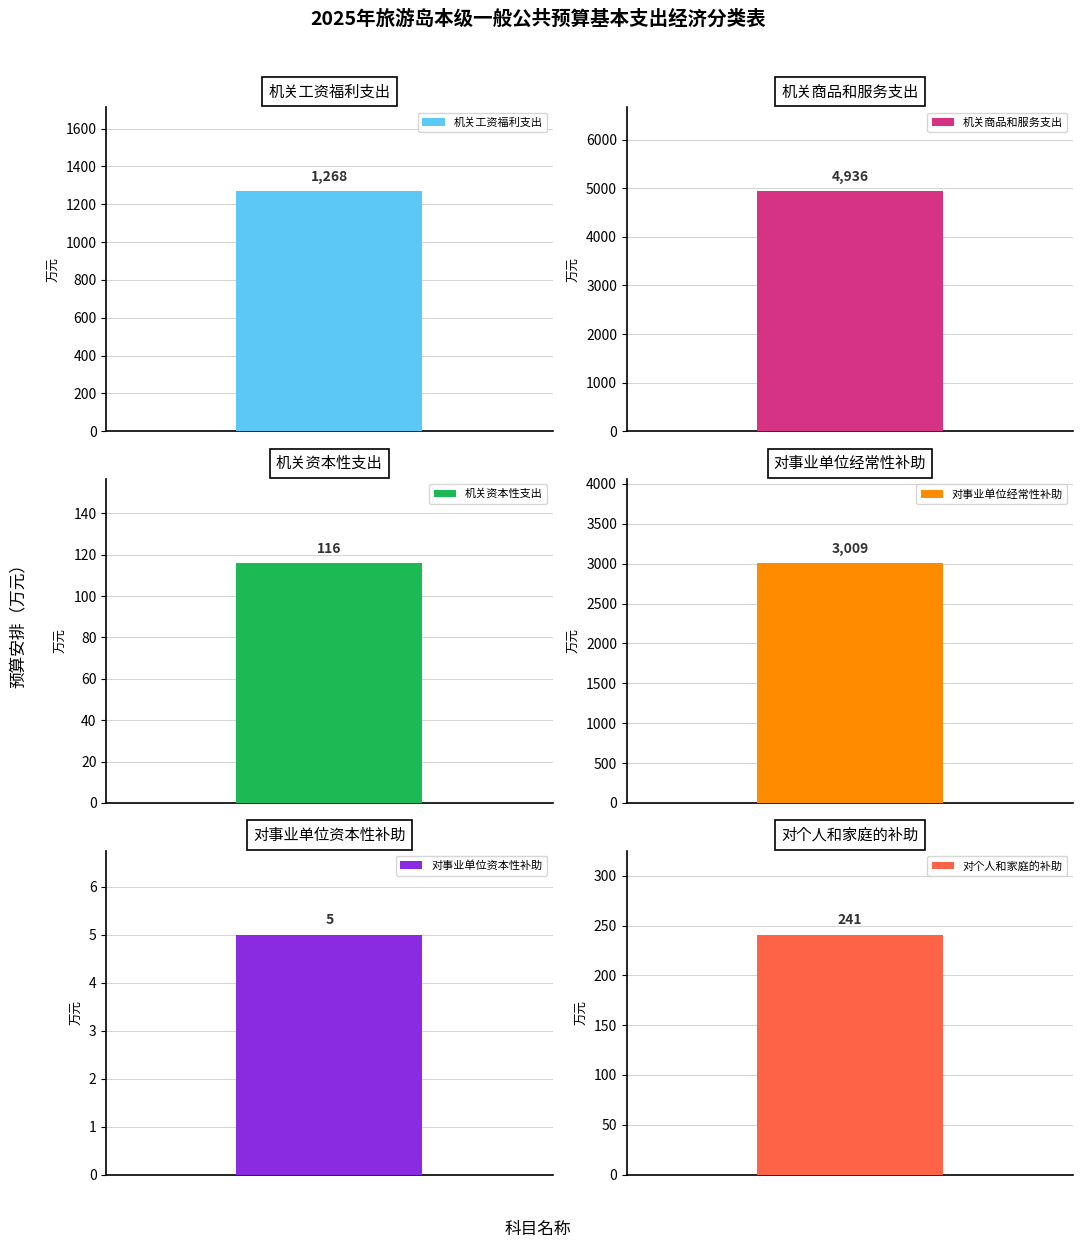

Reading right to left, list all the values displayed in this chart.

对个人和家庭的补助=241	对事业单位资本性补助=5	对事业单位经常性补助=3009	机关资本性支出=116	机关商品和服务支出=4936	机关工资福利支出=1268